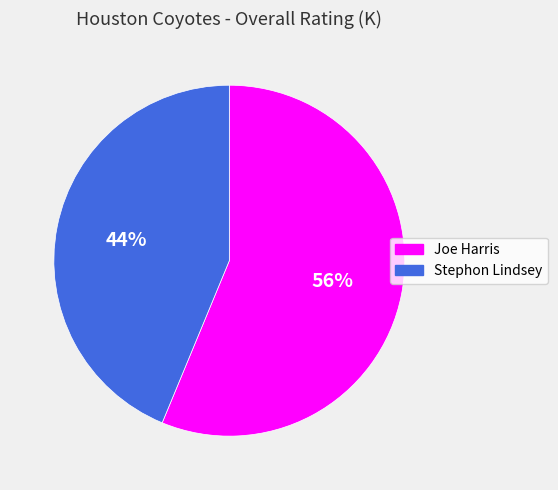

Is it true that Joe Harris is 62% of the pie?

False